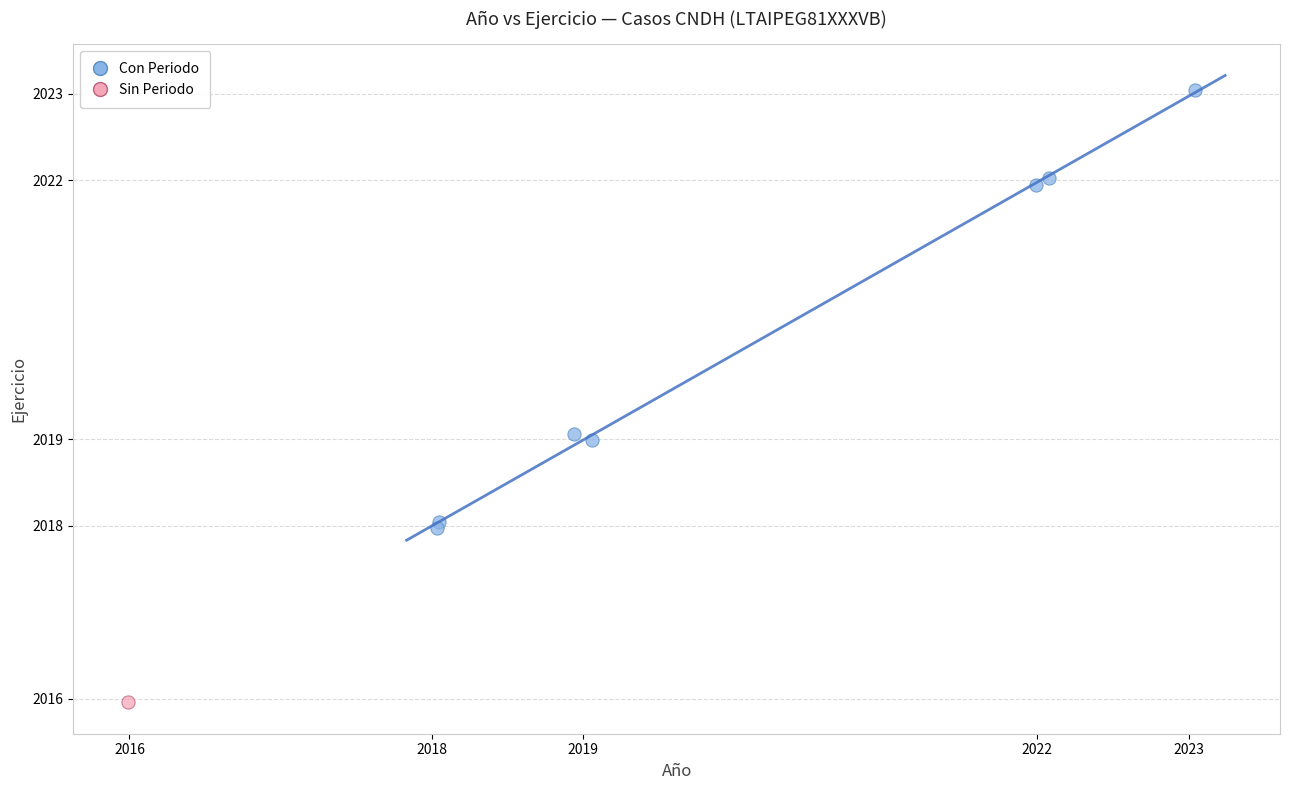

What are all the series names shown in the legend?

Con Periodo, Sin Periodo